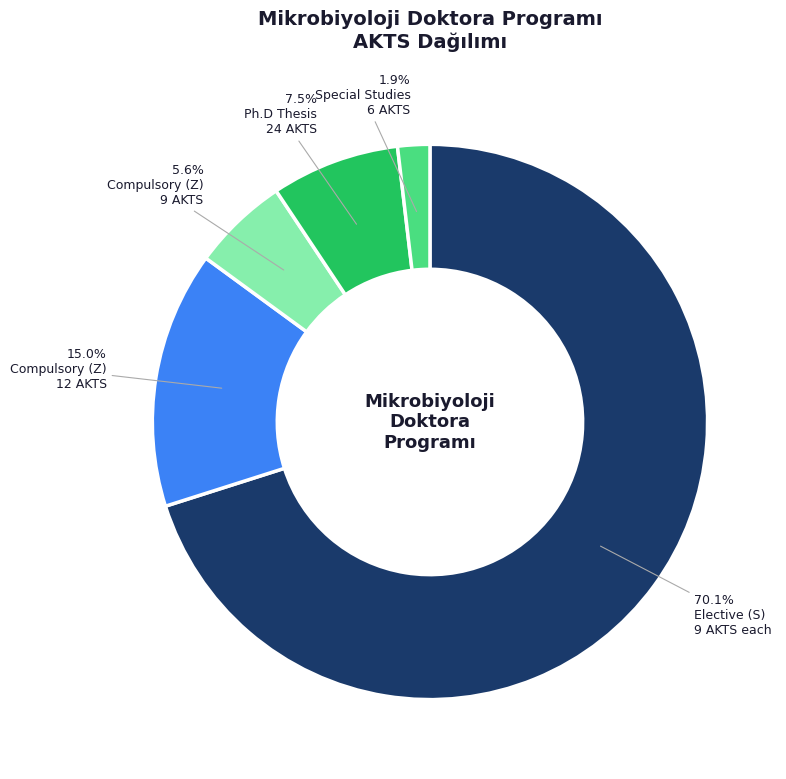

Does any single category account for the majority?

Yes